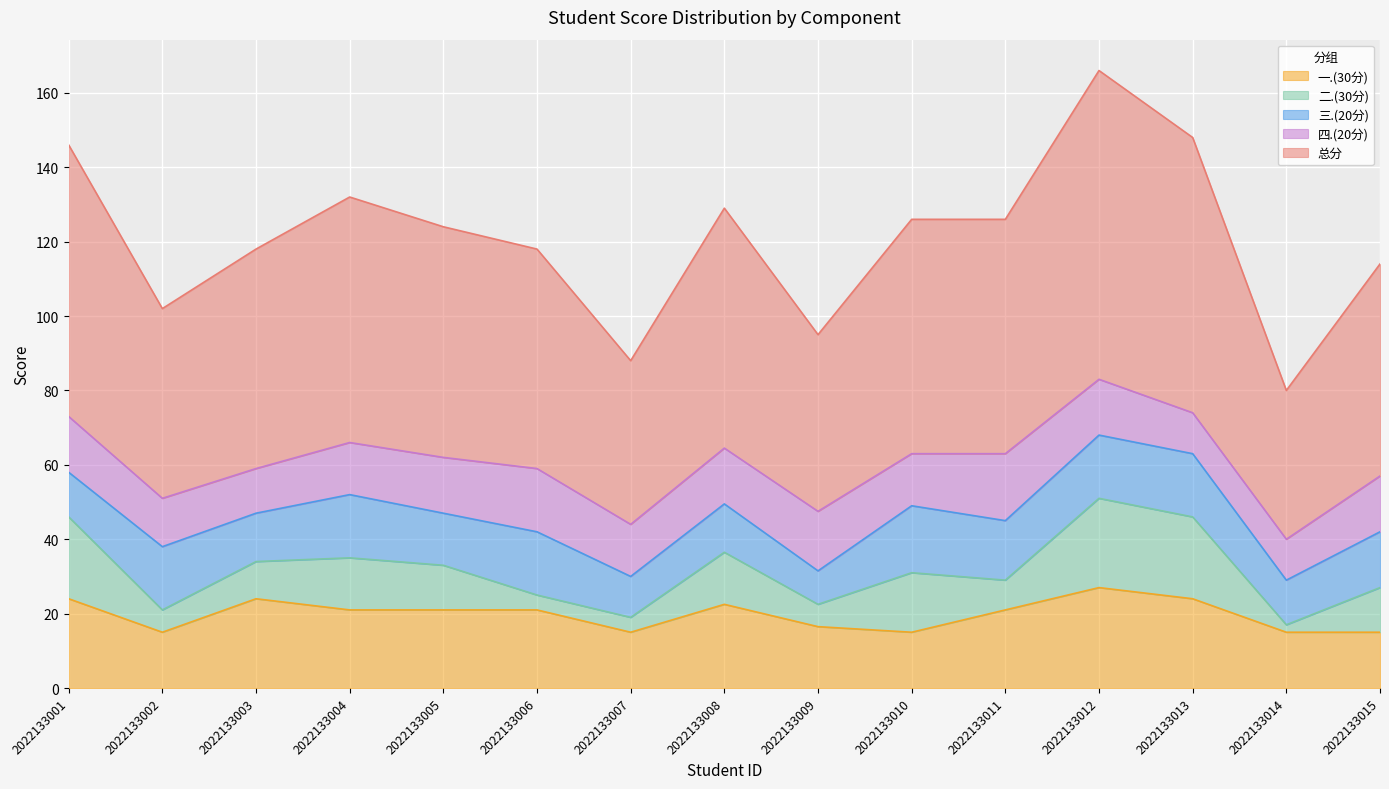

Between 2022133011 and 2022133001, which is larger?

2022133001